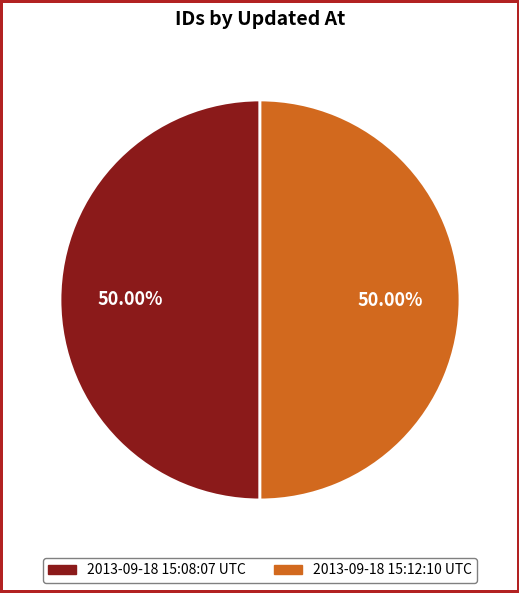

Is the sum of 2013-09-18 15:08:07 UTC and 2013-09-18 15:12:10 UTC greater than half?

Yes